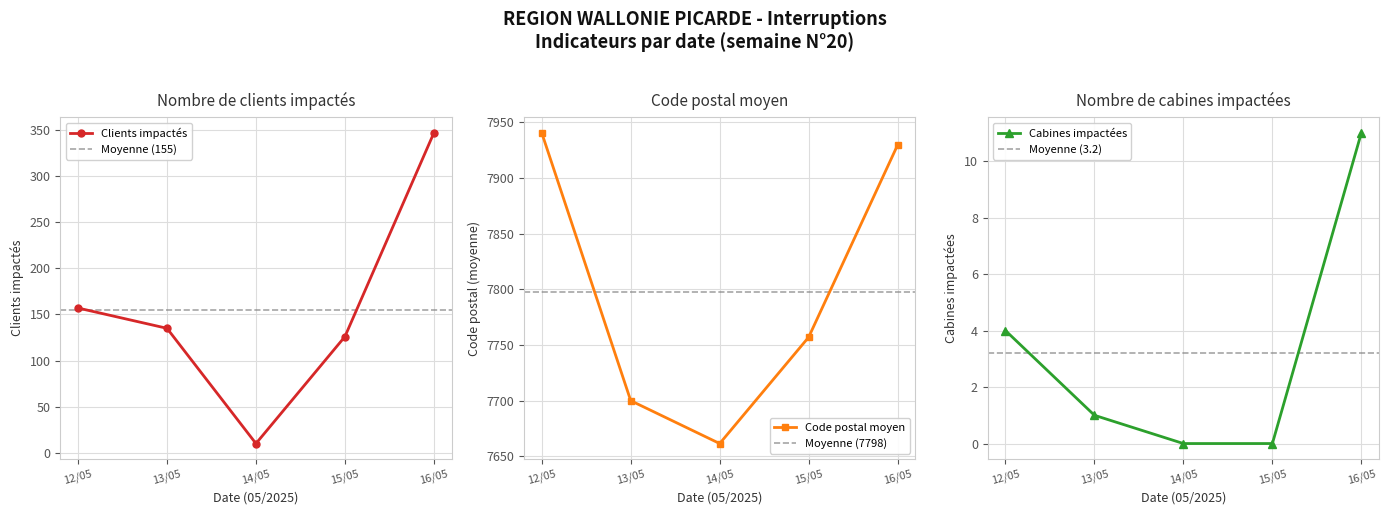

What is the lowest value of the Clients impactés series?

10